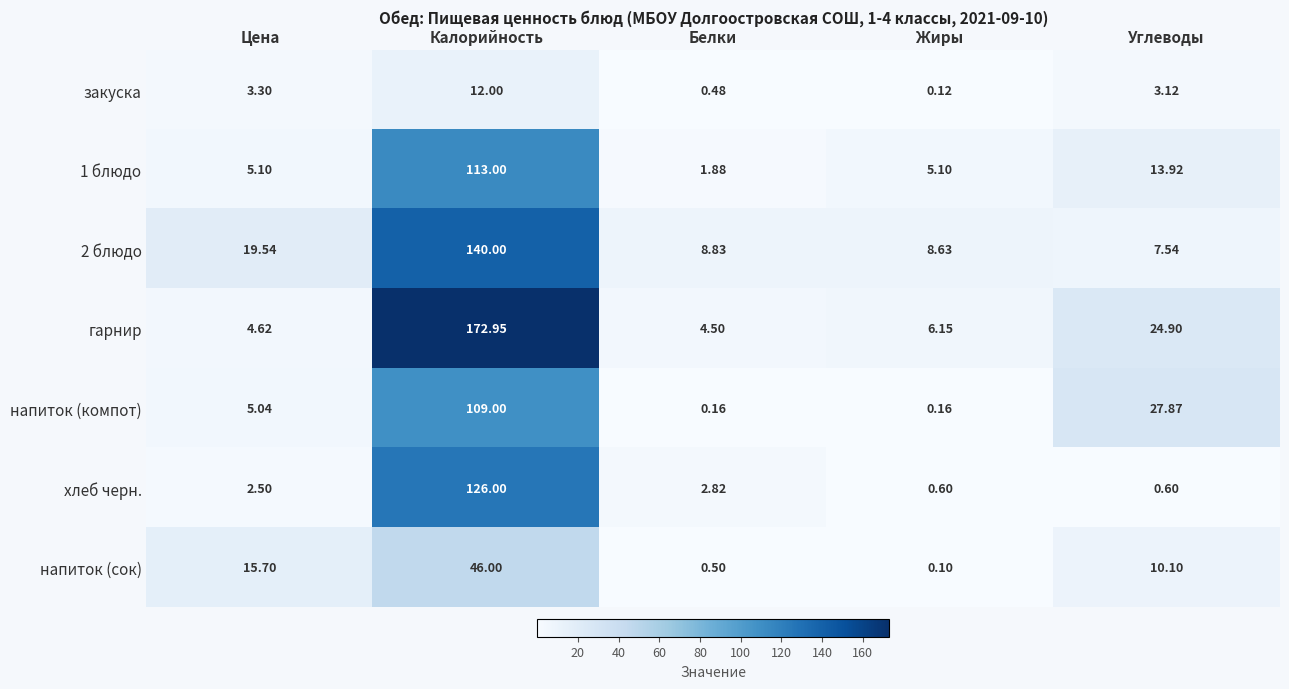

Is the value of гарнир at Жиры greater than the value of 1 блюдо at Цена?

Yes